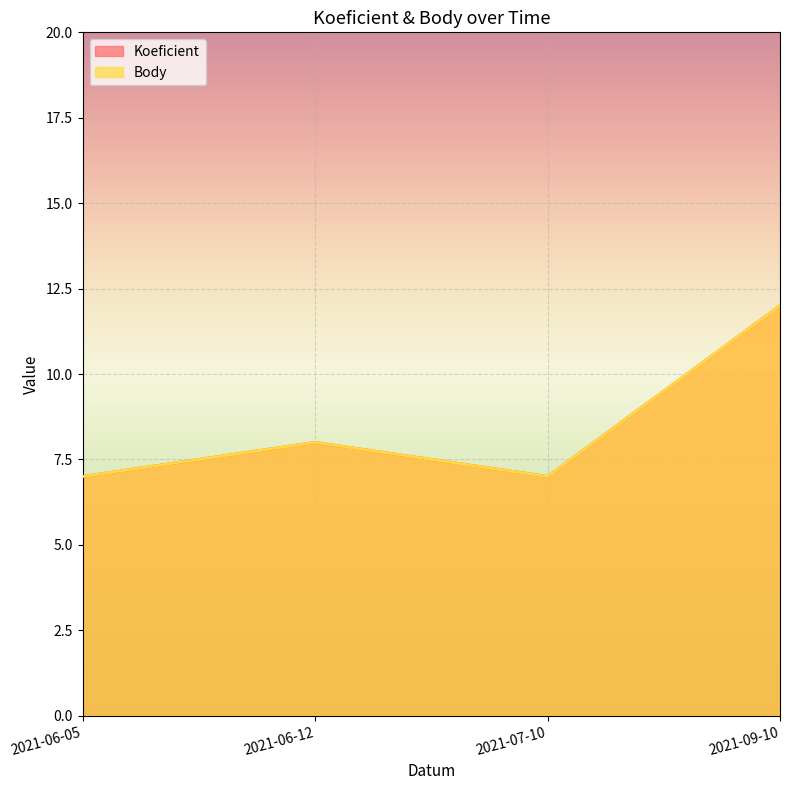

What is the lowest value of the Koeficient series?

7